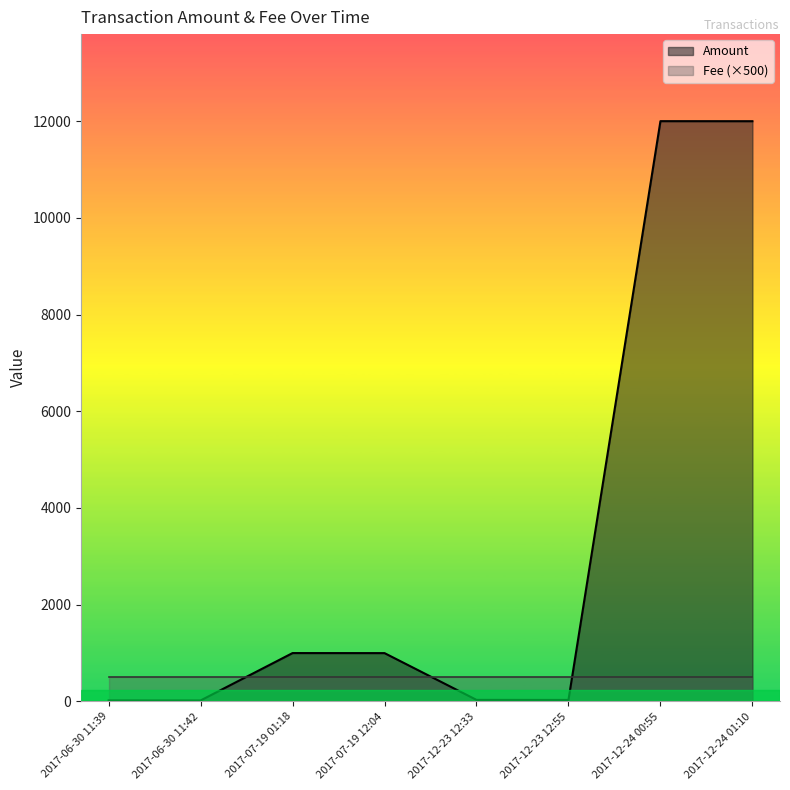

How many categories are shown in the chart?

8